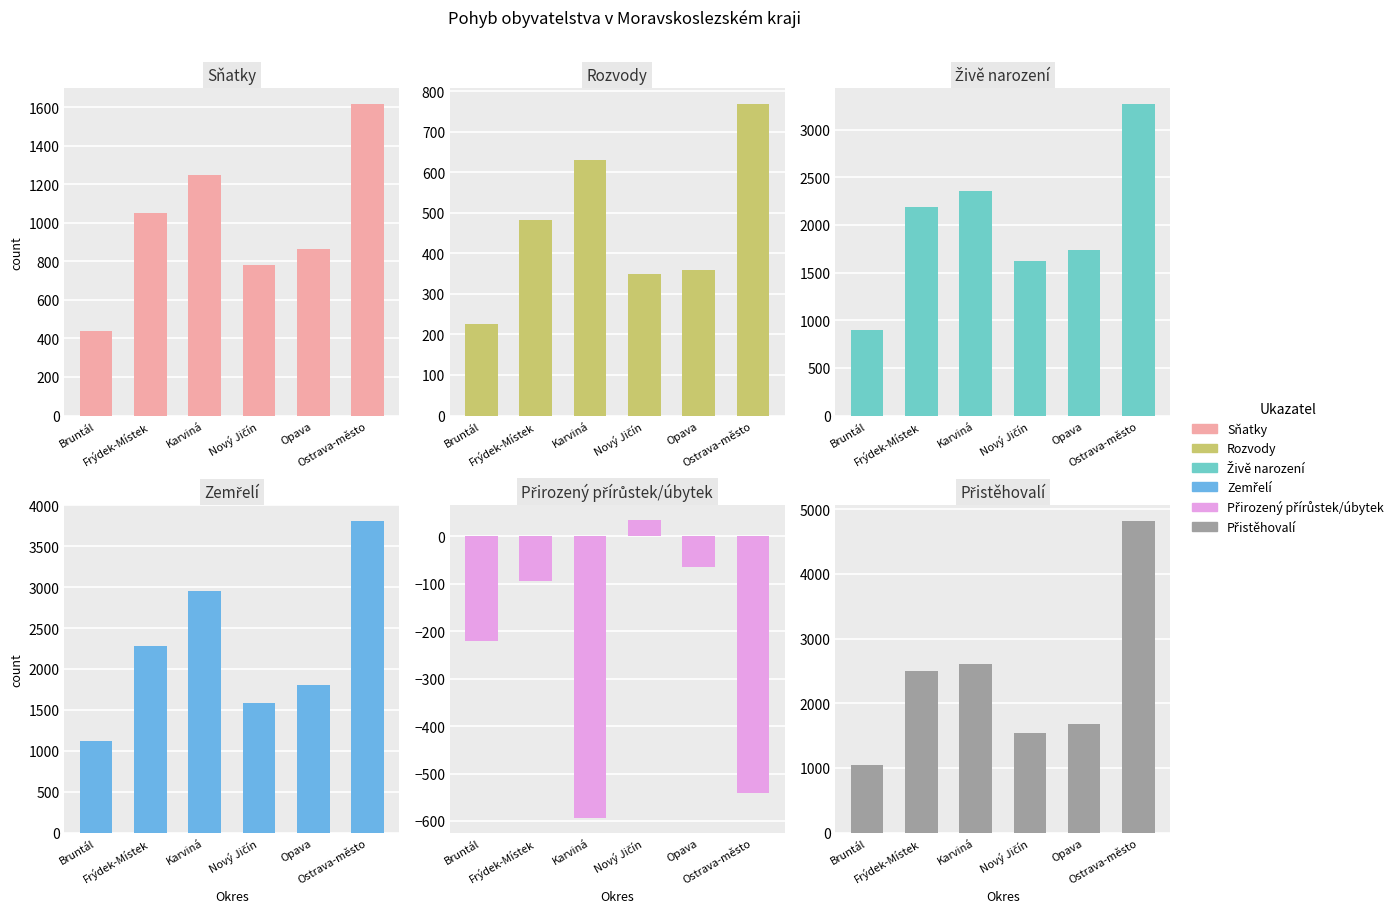

What is the total value across all series at Nový Jičín?

5919